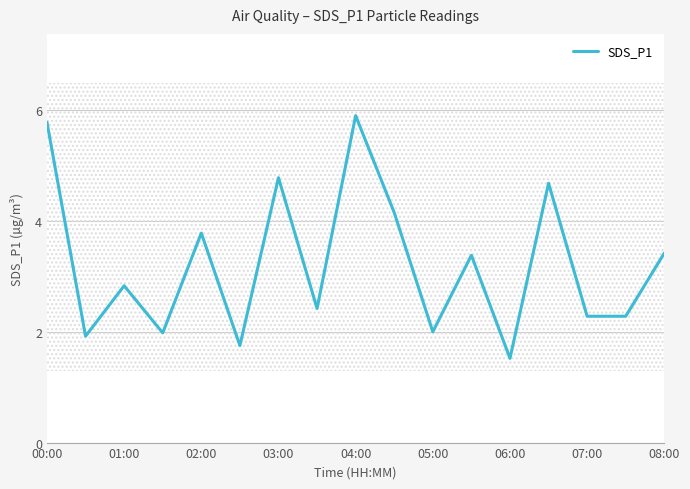

At which label does the data first exceed 2?

00:00